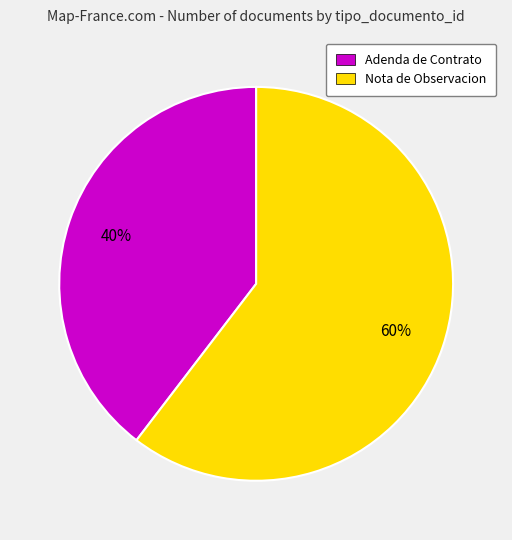

The Adenda de Contrato slice represents 45% of the pie. True or false?

False